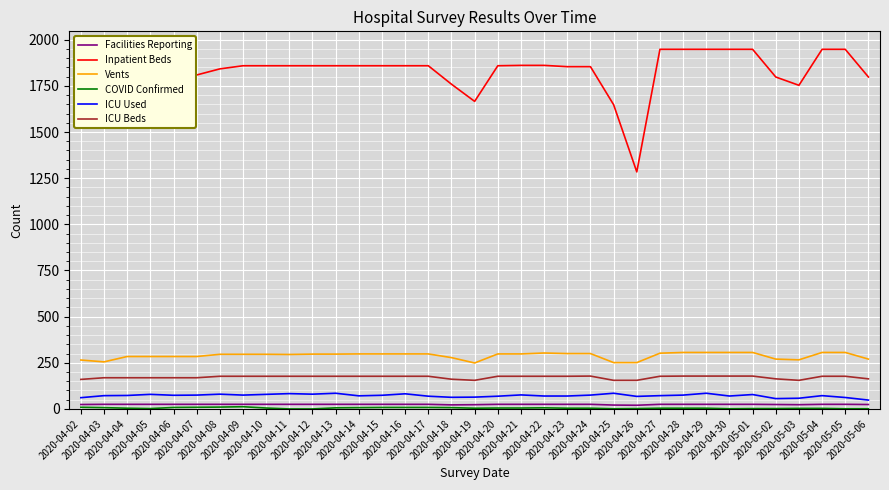

Which series has the widest spread of values?

Inpatient Beds